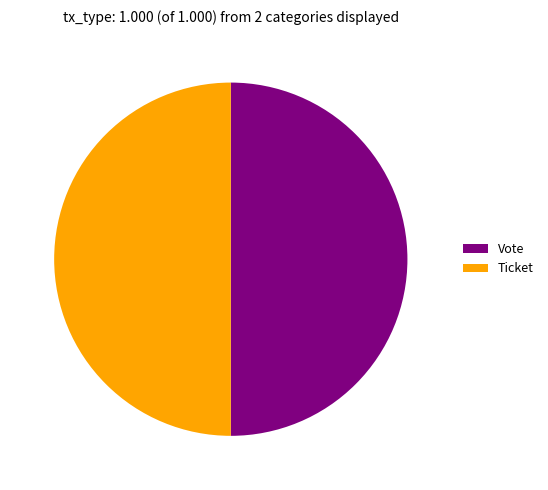

What is the ratio of the value at Vote to the value at Ticket?

1.0